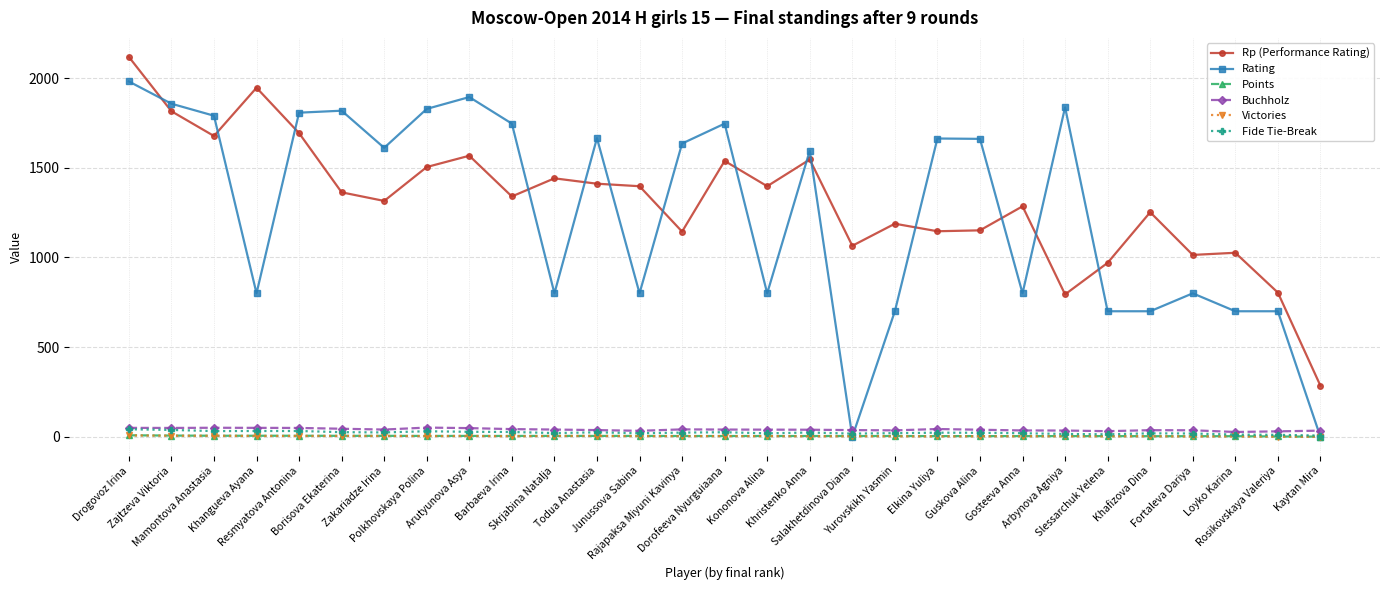

Which series has the largest total across all categories?

Rp (Performance Rating)